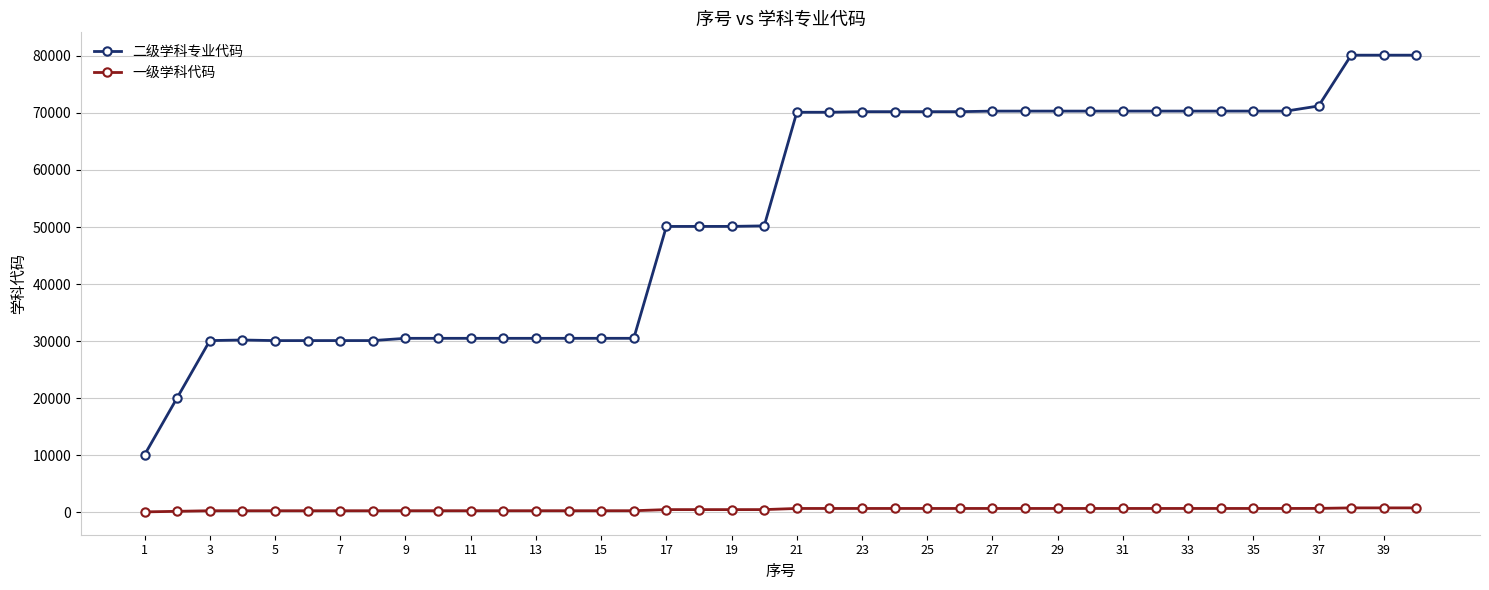

Rank the series by their maximum value, from highest to lowest.

二级学科专业代码, 一级学科代码